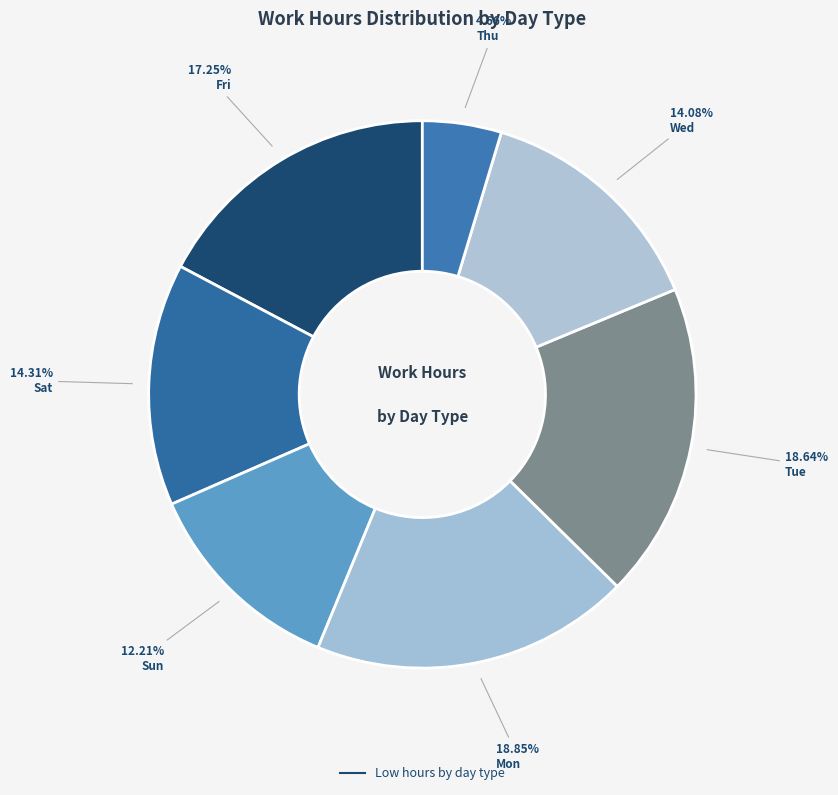

How many slices are in this pie chart?

7